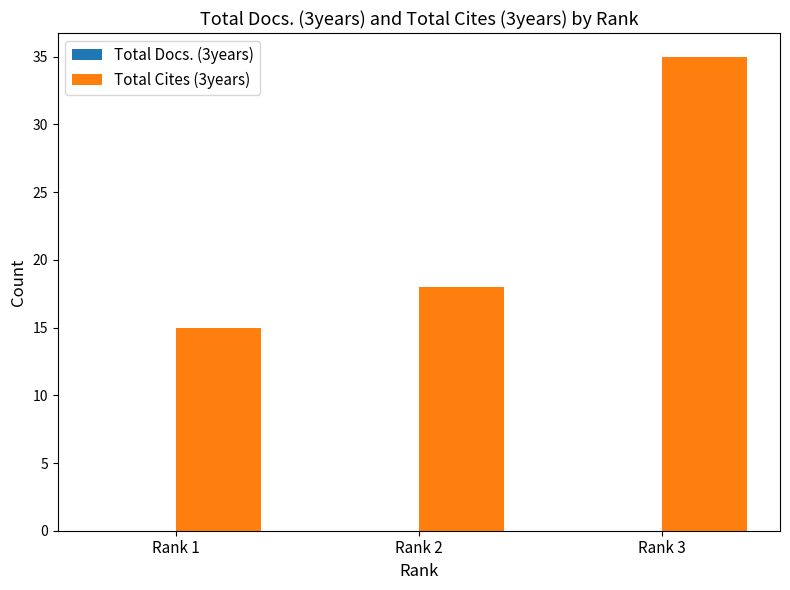

Is it true that the value at Rank 3 is 35?

True